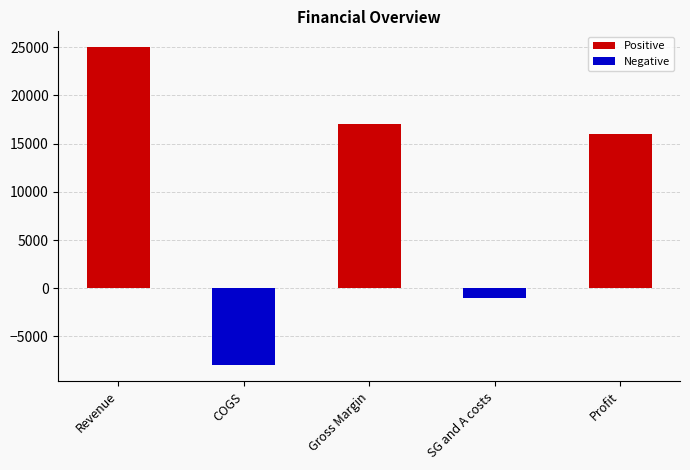

What is the highest value of the Positive series?

25000